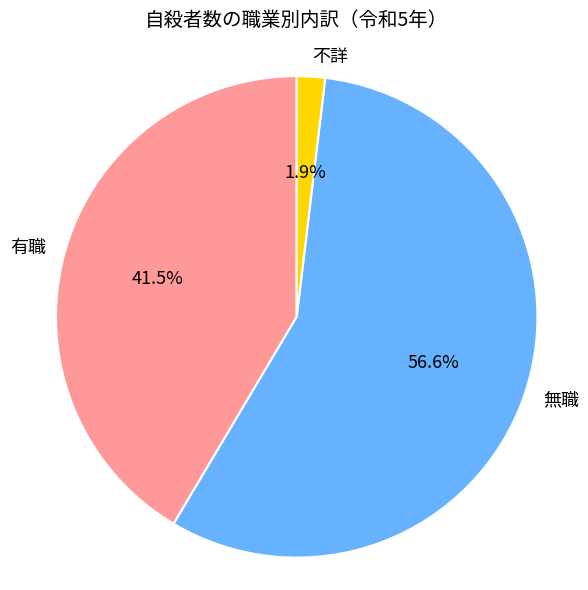

How many slices are in this pie chart?

3